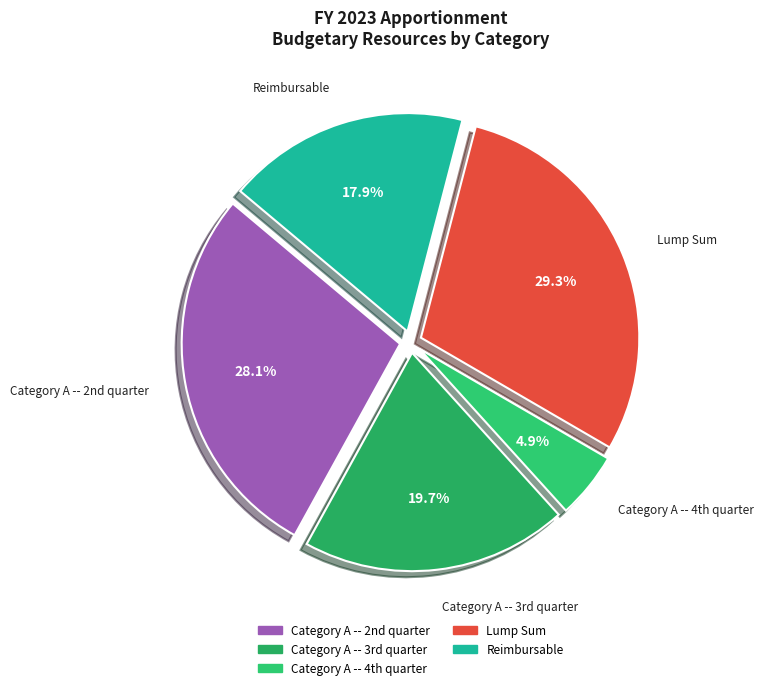

Which slice is the smallest?

Category A -- 4th quarter